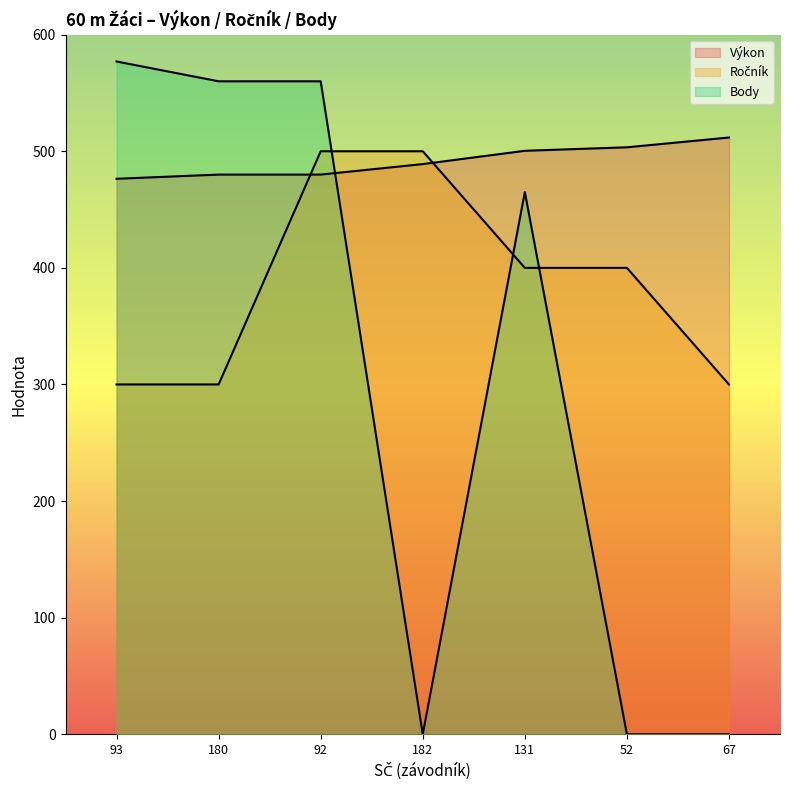

Reading right to left, list all the values displayed in this chart.

Výkon (line): 511.8	503.4	500.4	489.0	480.0	480.0	476.4
Ročník (line): 300.0	400.0	400.0	500.0	500.0	300.0	300.0
Body (line): 0.0	0.0	465.0	0.0	560.0	560.0	577.0